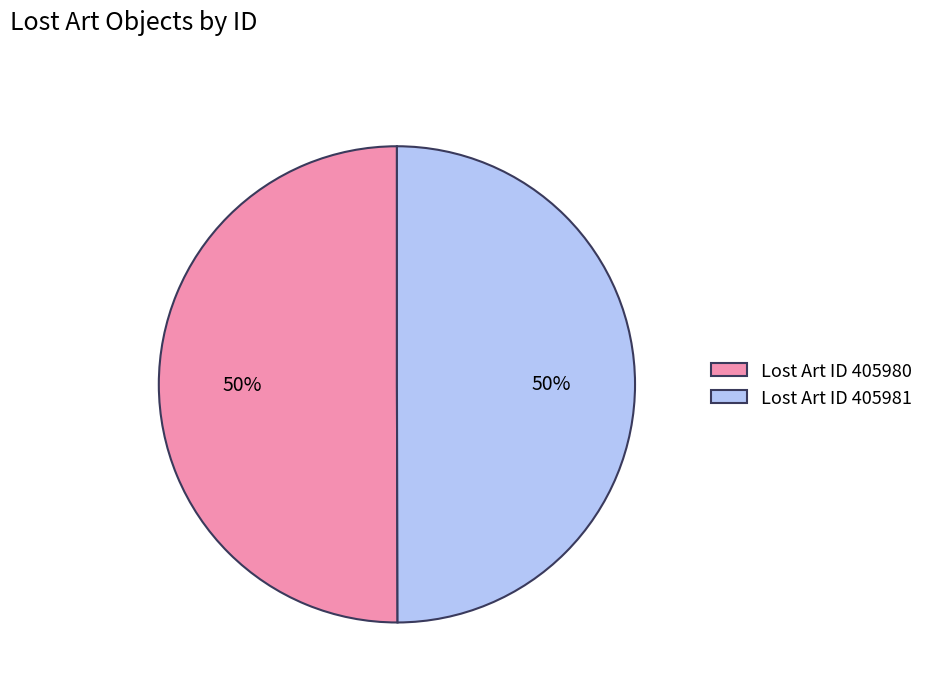

Do Lost Art ID 405980 and Lost Art ID 405981 together represent more than half of the pie?

Yes